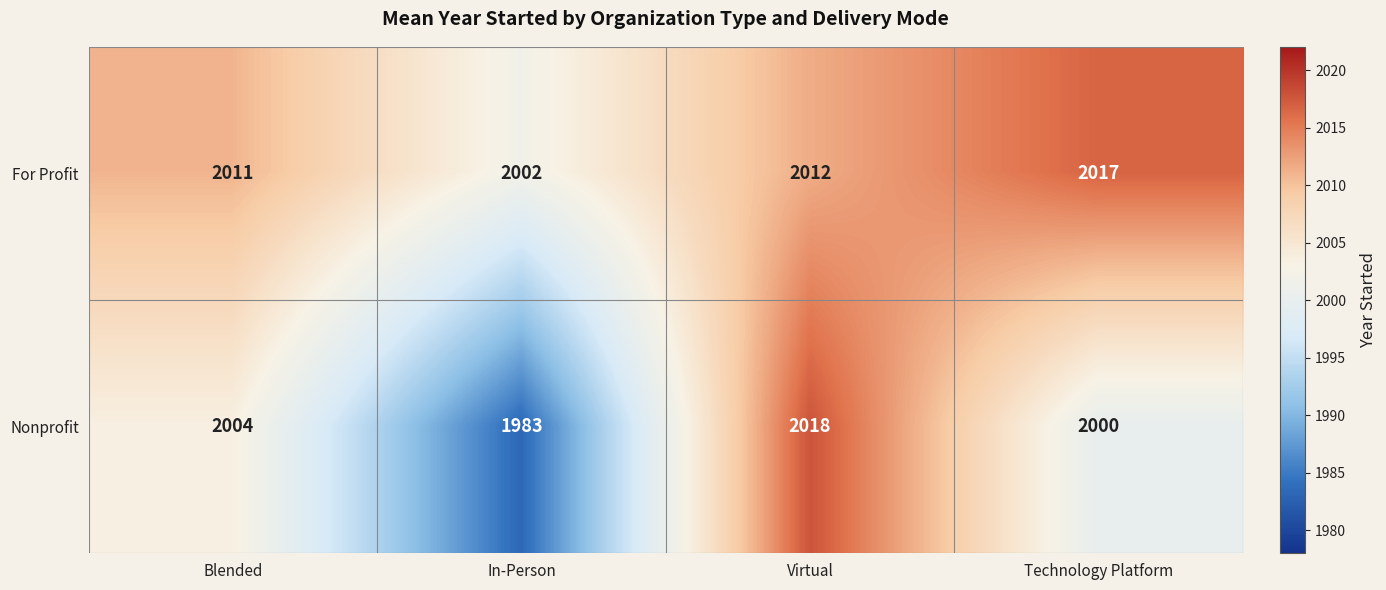

The value of For Profit at Blended is 1252. True or false?

False